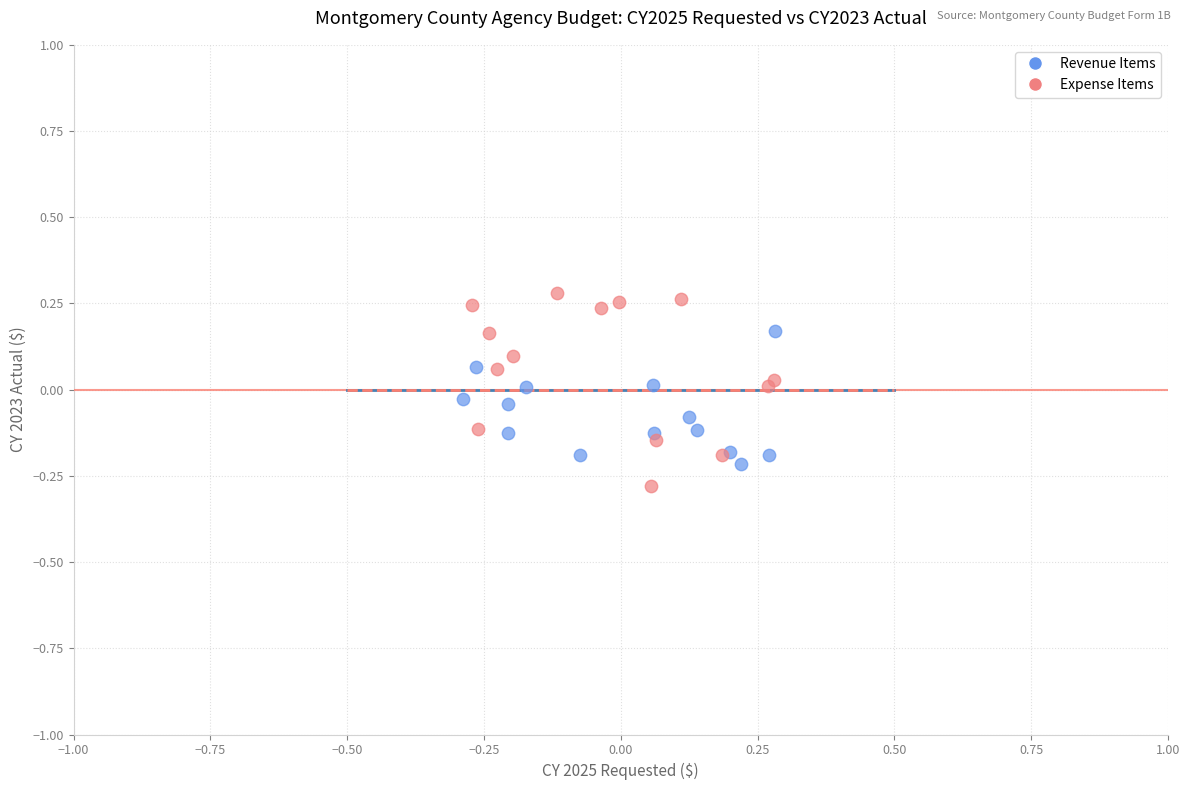

Which series reaches the maximum Y coordinate?

Expense Items